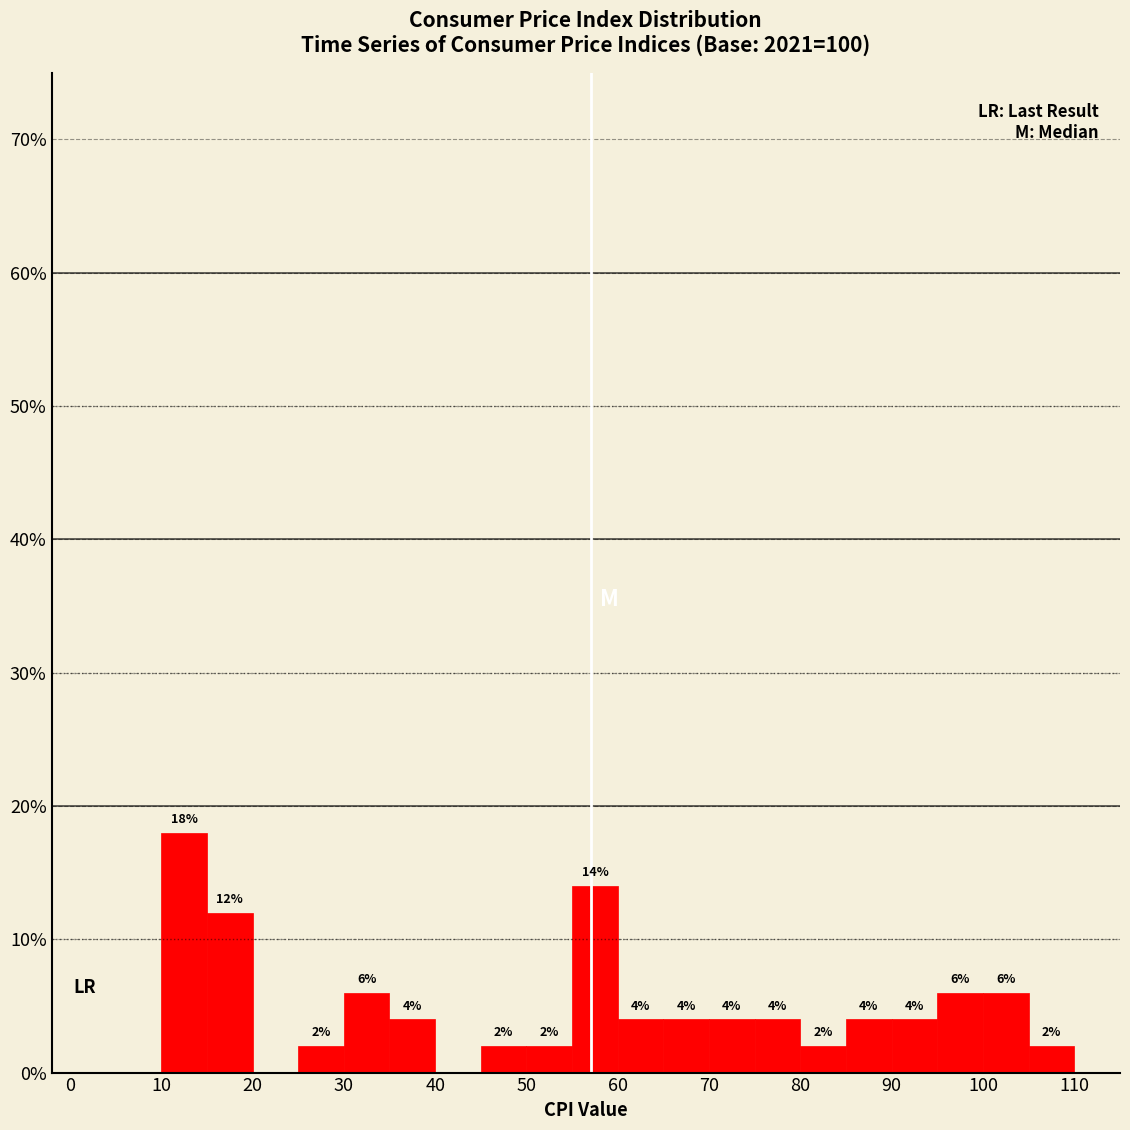

Which range on the x-axis has the tallest bar?

10 to 15